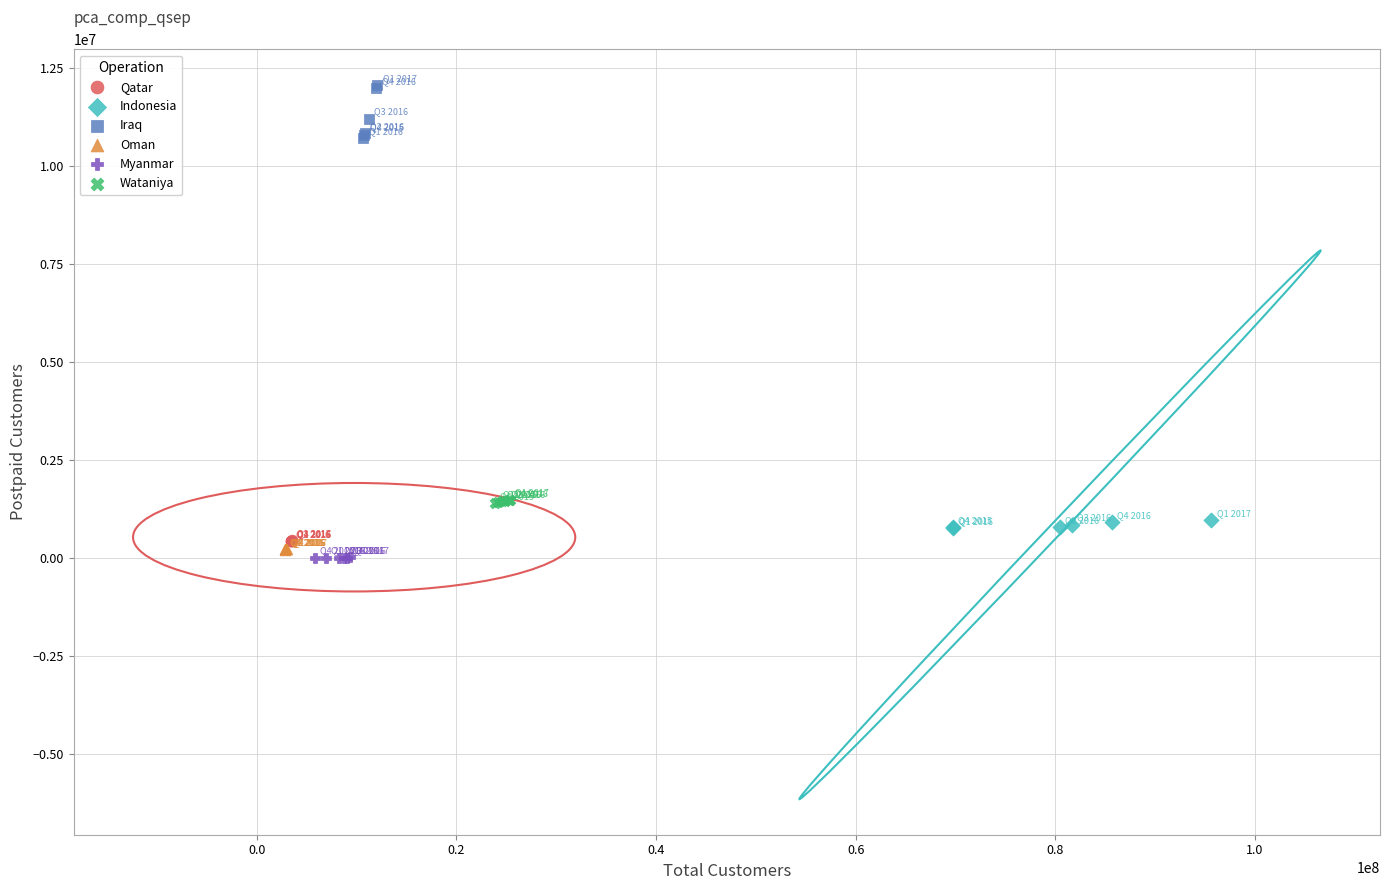

Which series reaches the minimum Y coordinate?

Myanmar